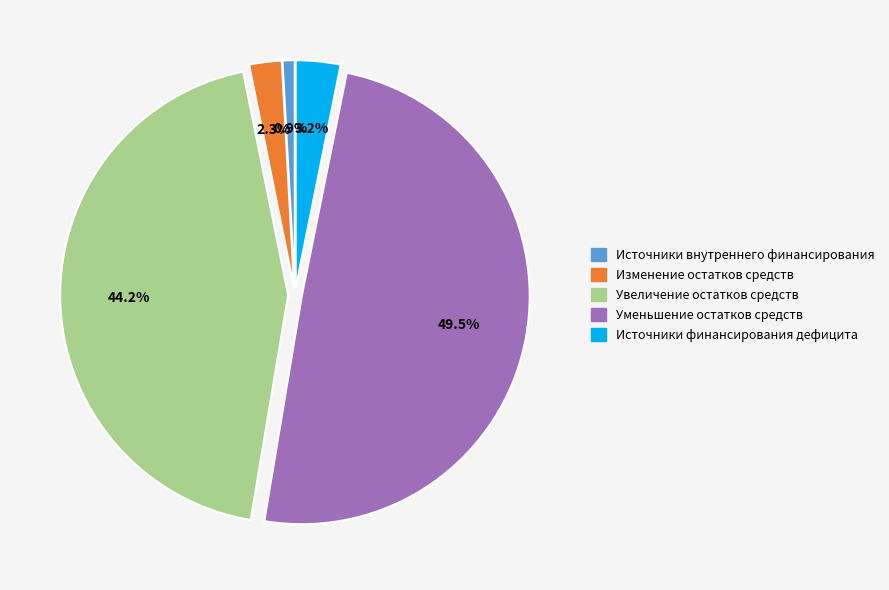

Combined, what portion of the pie is Источники внутреннего финансирования and Увеличение остатков средств?

45.1%